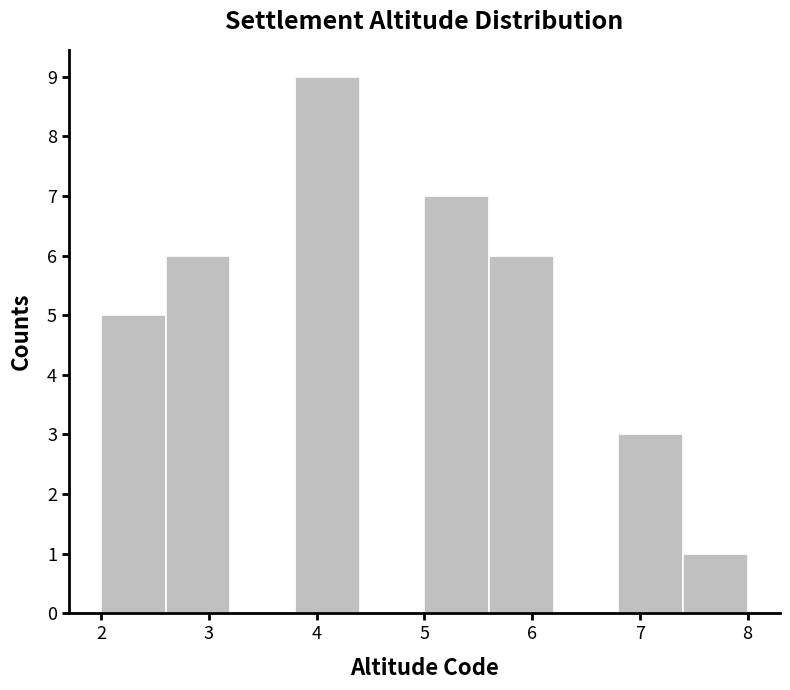

Reading left to right, list every bar in this chart as the range it spans on the x-axis followed by its height. The values are not printed on the chart, so give them approximately, as read against the axis.

2.0 to 2.6: 5
2.6 to 3.2: 6
3.2 to 3.8: 0
3.8 to 4.4: 9
4.4 to 5.0: 0
5.0 to 5.6: 7
5.6 to 6.2: 6
6.2 to 6.8: 0
6.8 to 7.4: 3
7.4 to 8.0: 1